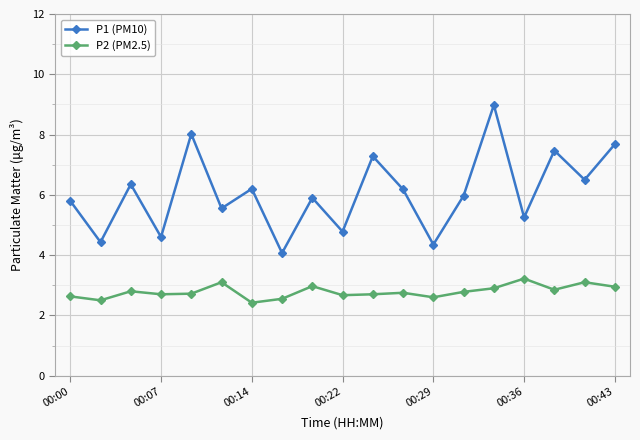

True or false: P2 (PM2.5) and P1 (PM10) cross at least once.

False